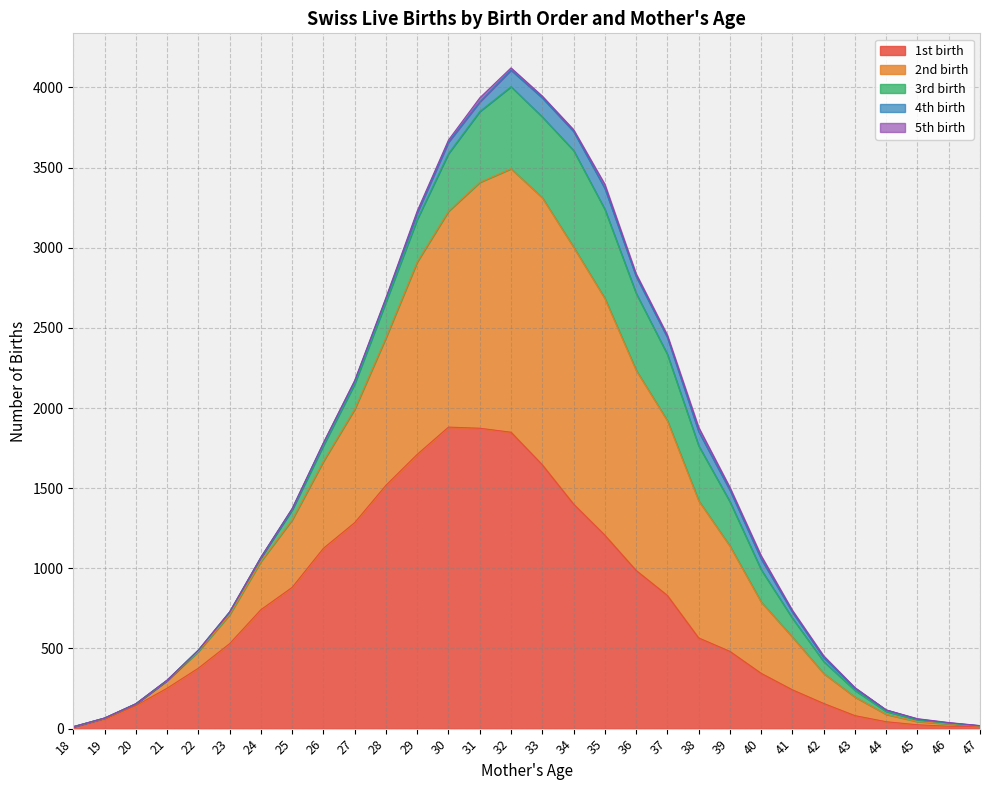

At which category does the chart reach its minimum across all series?

18